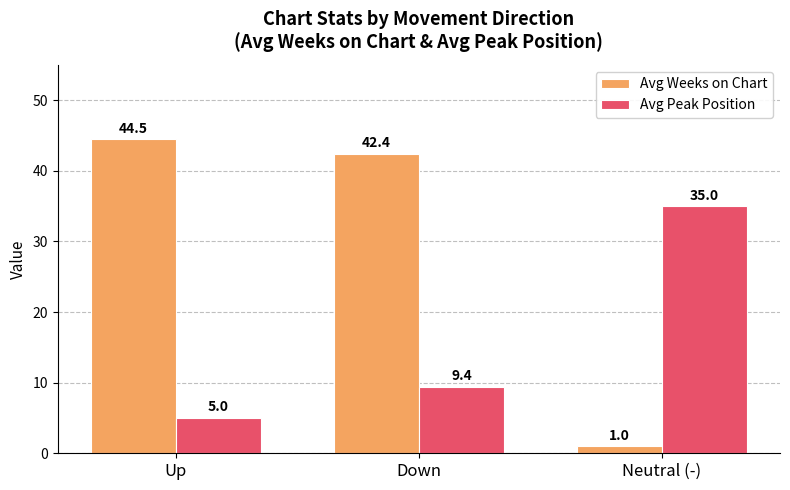

Which series changed the most between Down and Neutral (-)?

Avg Weeks on Chart